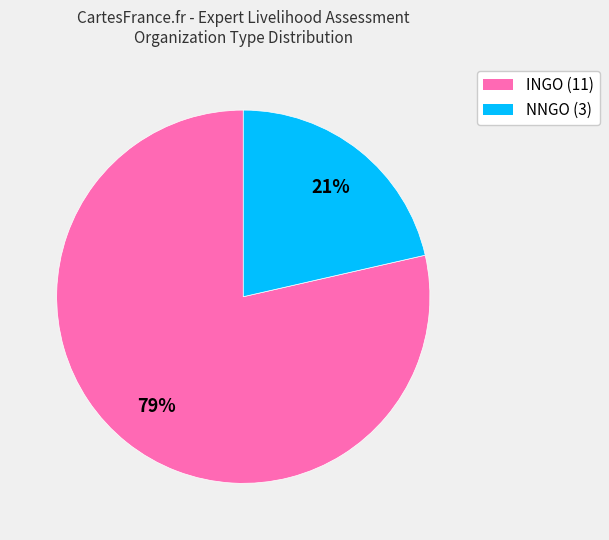

Is there any slice that represents more than half of the pie?

Yes